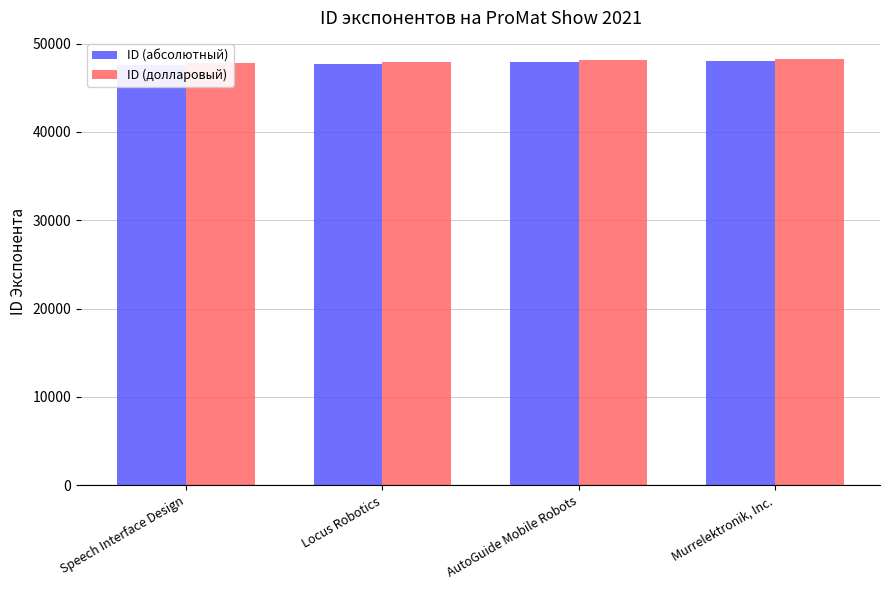

At which label does ID (абсолютный) first exceed 47881?

Murrelektronik, Inc.